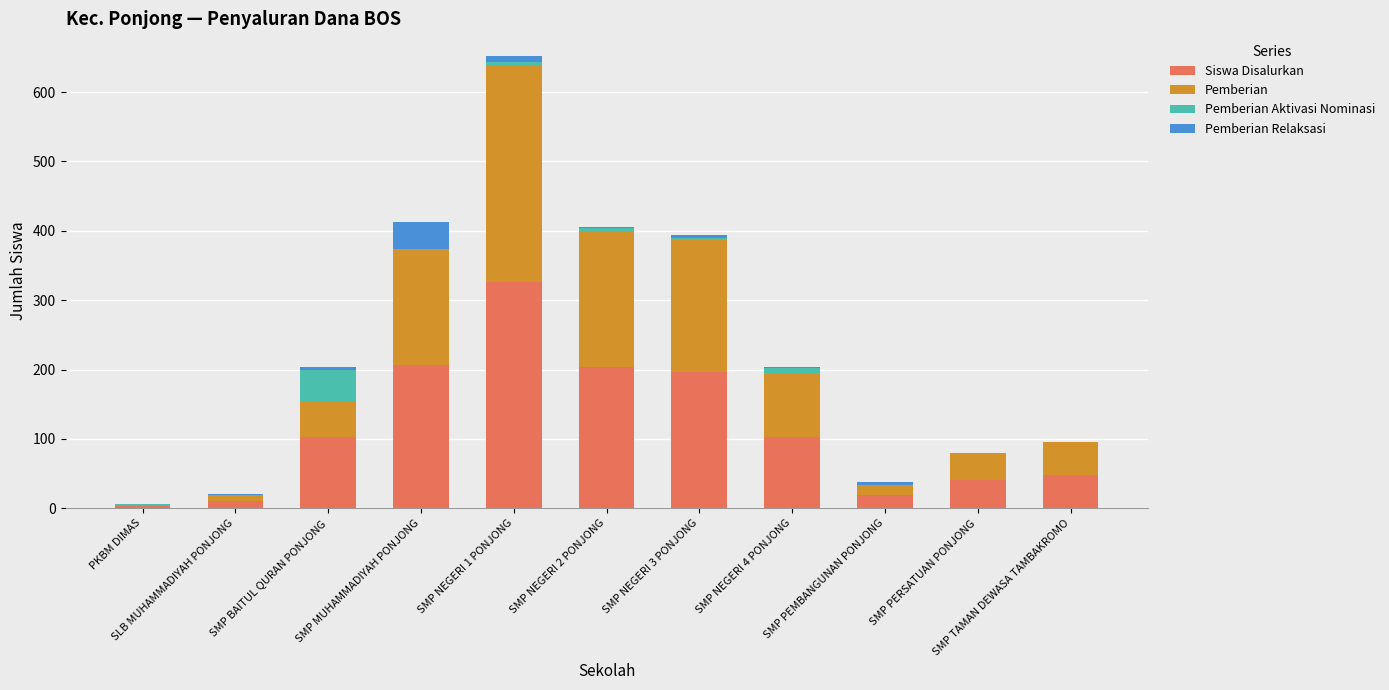

What is the maximum value for Siswa Disalurkan?

326